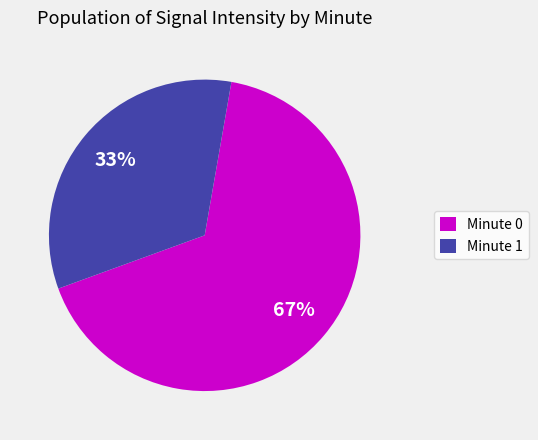

How many slices are in this pie chart?

2